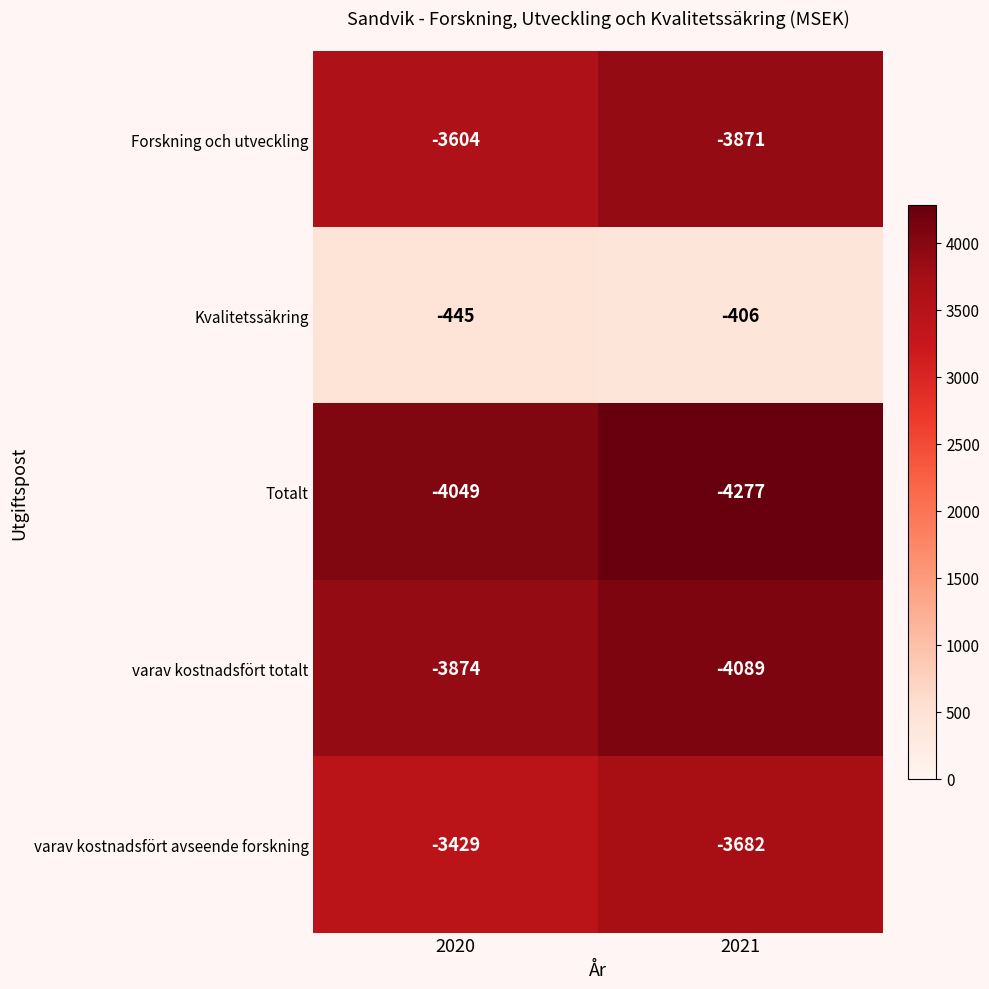

What is the difference between the Kvalitetssäkring values at 2020 and 2021?

39